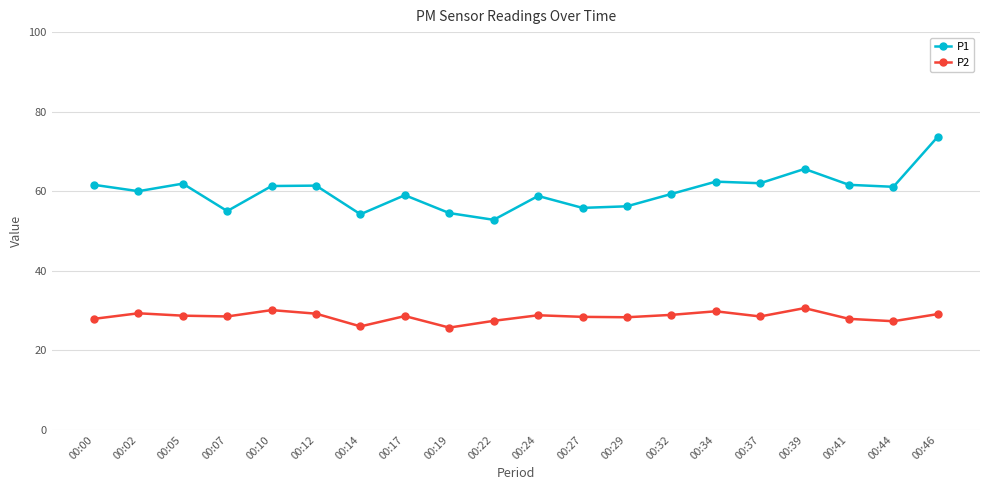

What is the difference between the highest and lowest values at 00:10?

31.2